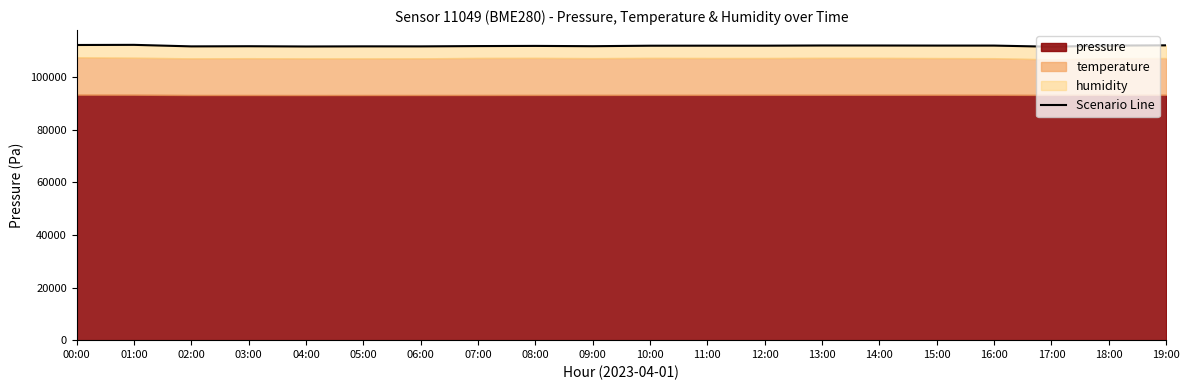

Reading left to right, what are all the values shown in this chart?

00:00=112125.3	01:00=112180.7	02:00=111599.8	03:00=111656.5	04:00=111561.8	05:00=111609.4	06:00=111599.8	07:00=111715.4	08:00=111778.5	09:00=111670.9	10:00=111853.6	11:00=111869.3	12:00=111867.6	13:00=111937.7	14:00=111928.8	15:00=111902.8	16:00=111901.1	17:00=111463.1	18:00=111902.3	19:00=111995.0